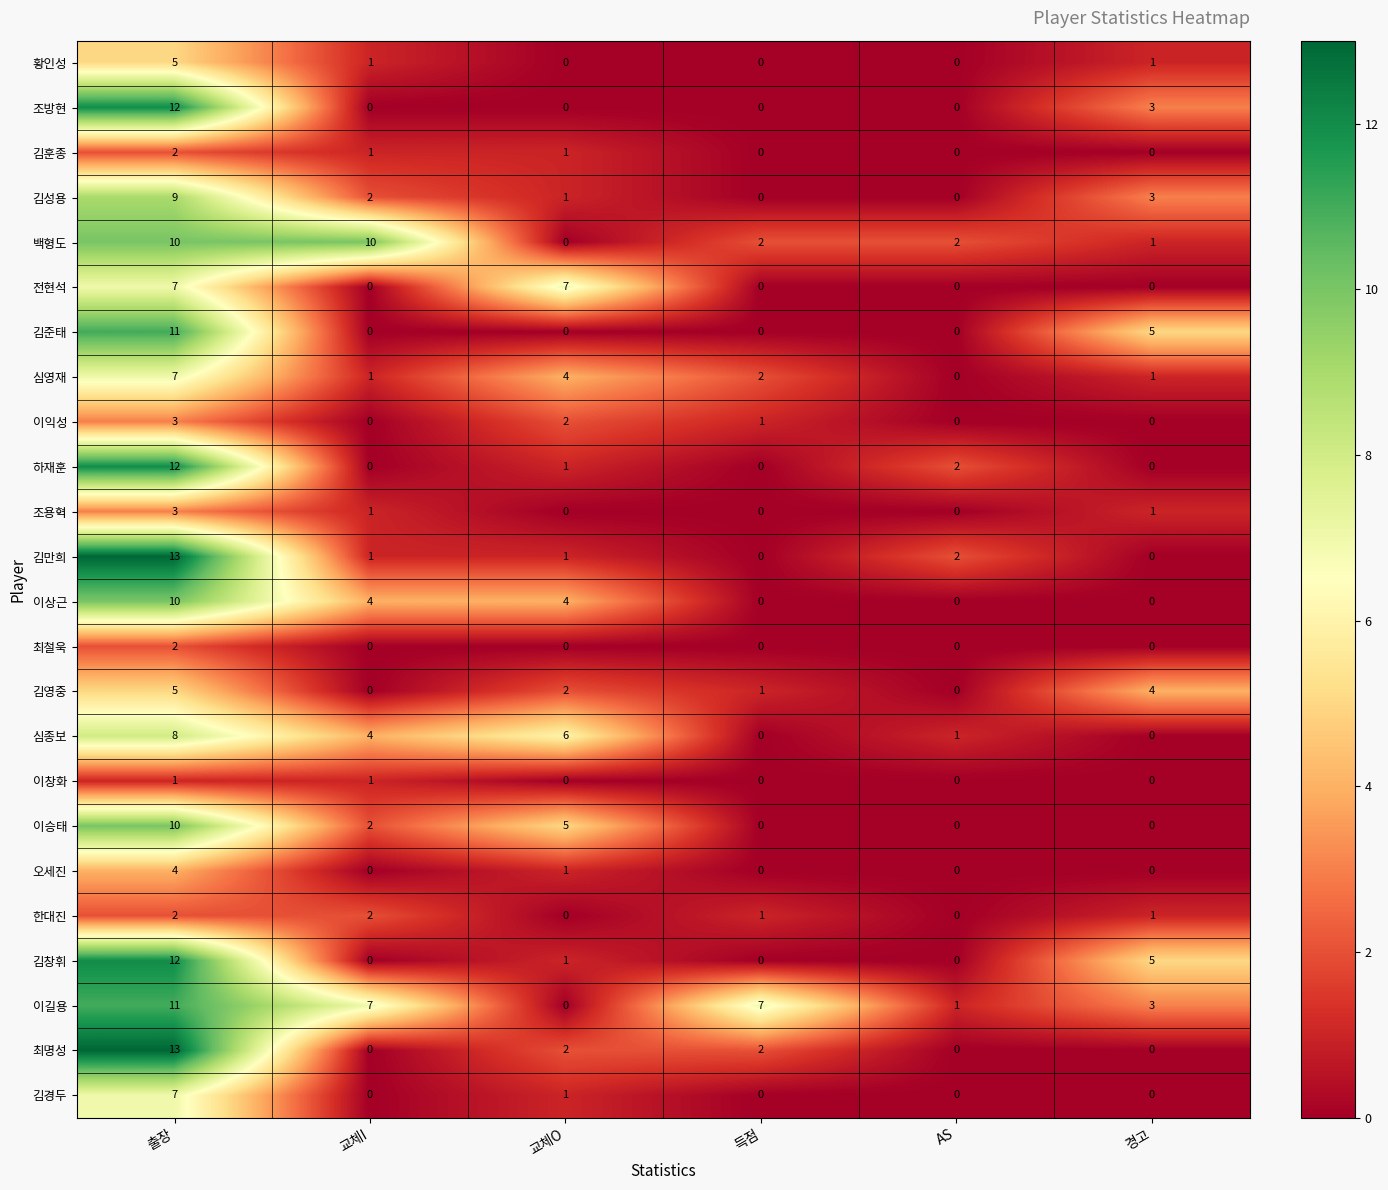

Which series changed the most between 교체I and 득점?

백형도